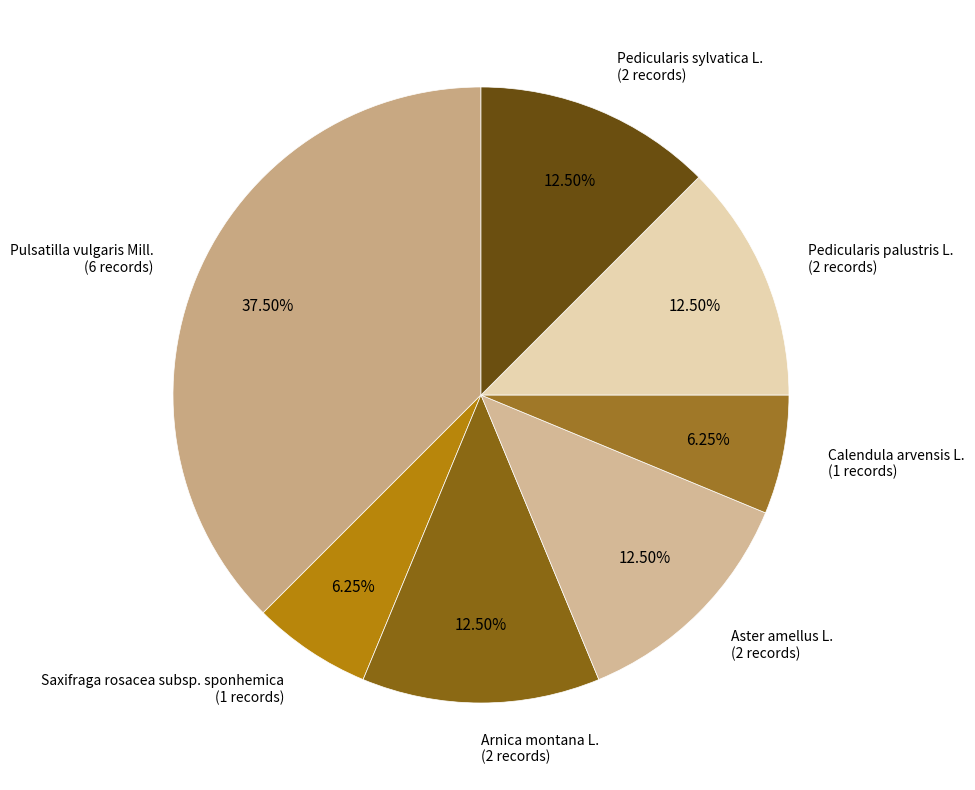

To the nearest percent, what is the difference between the largest and smallest slice percentages?

31%